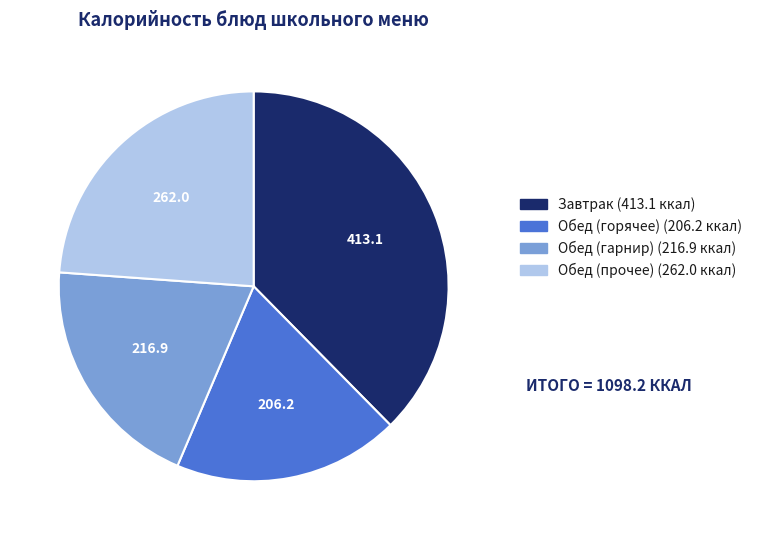

Is there a majority slice in this chart?

No